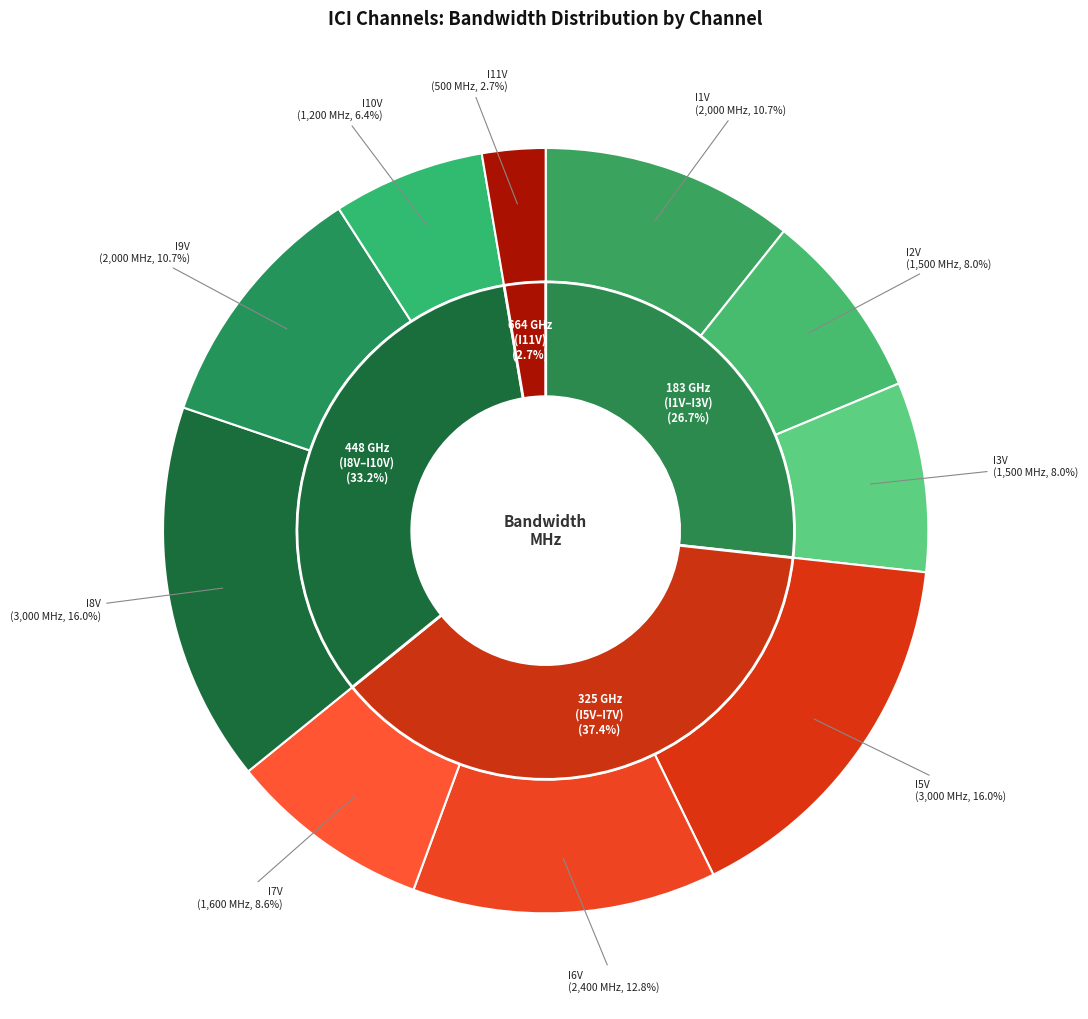

To the nearest percent, what portion does I7V represent?

9%